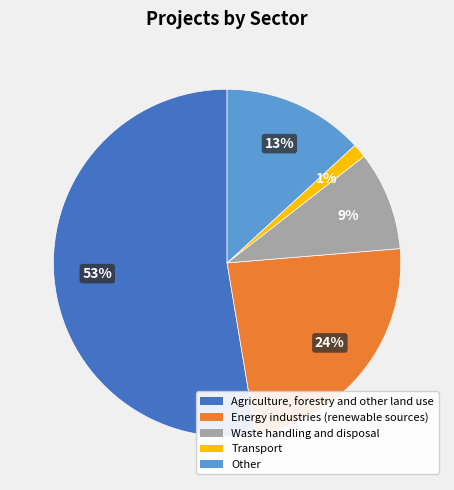

To the nearest percent, what is the average slice percentage?

20%